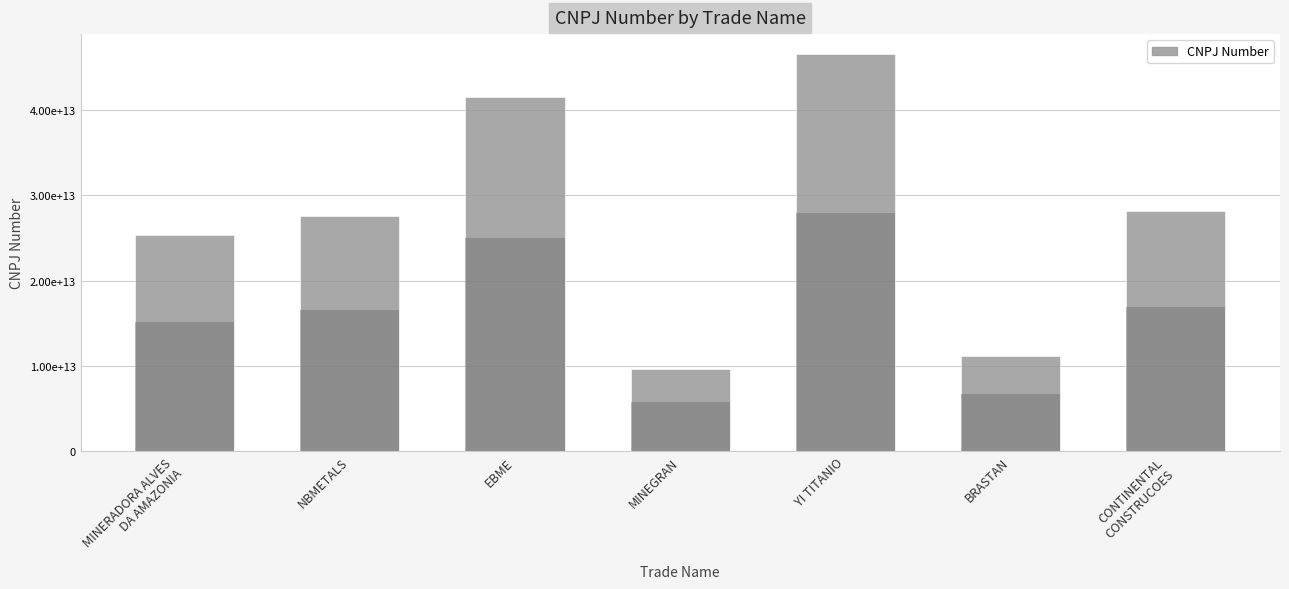

What position from the left is BRASTAN?

6